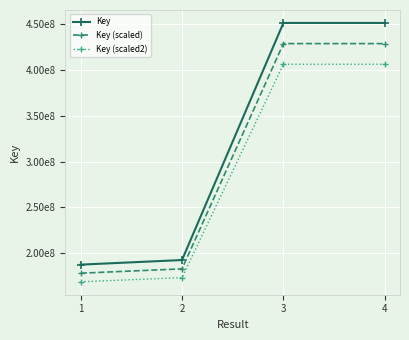

What are all the series names shown in the legend?

Key, Key (scaled), Key (scaled2)